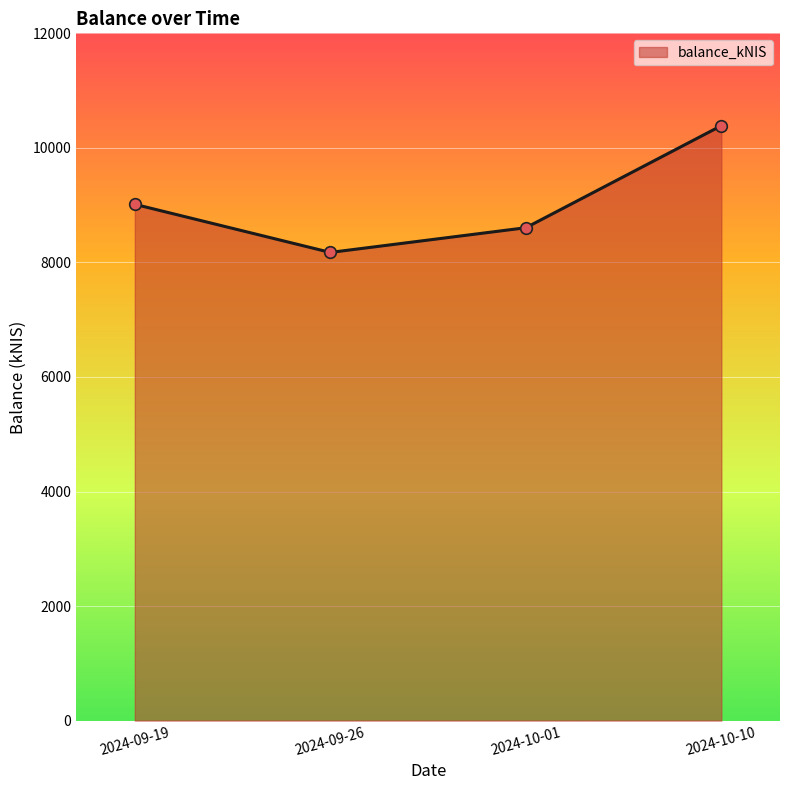

What is the change in value from 2024-10-01 to 2024-10-10?

+1781.9